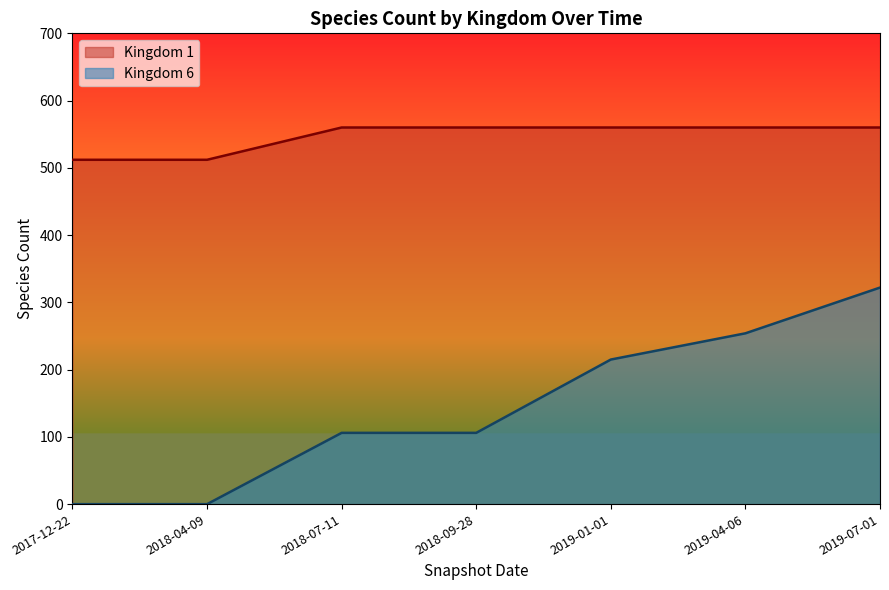

Between 2019-04-06 and 2018-09-28, which is larger?

2019-04-06